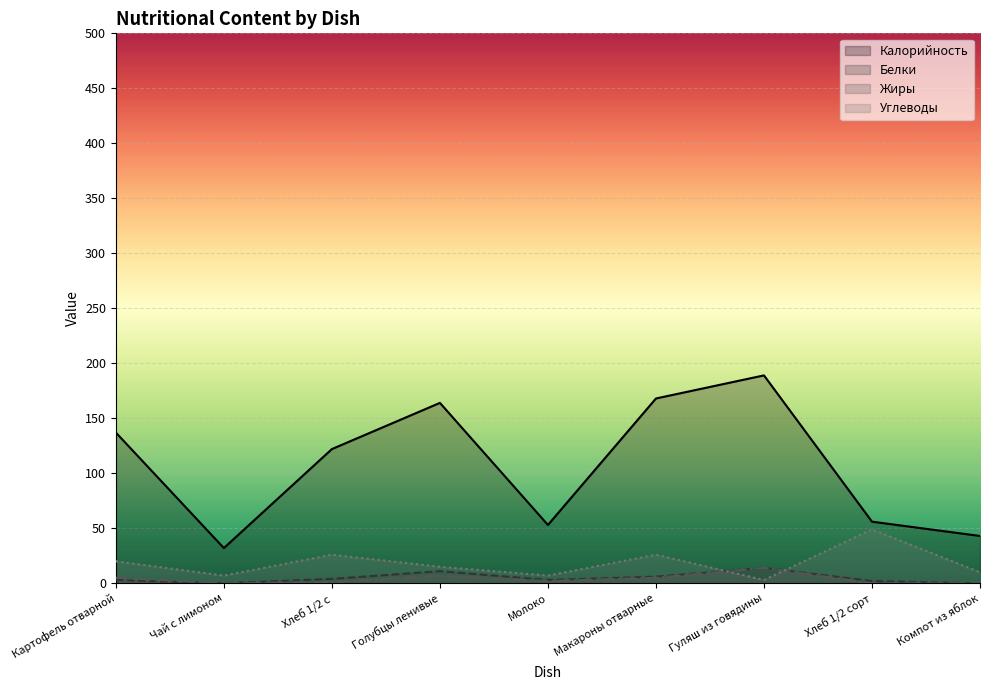

How many interior local valleys does the Белки series have?

2